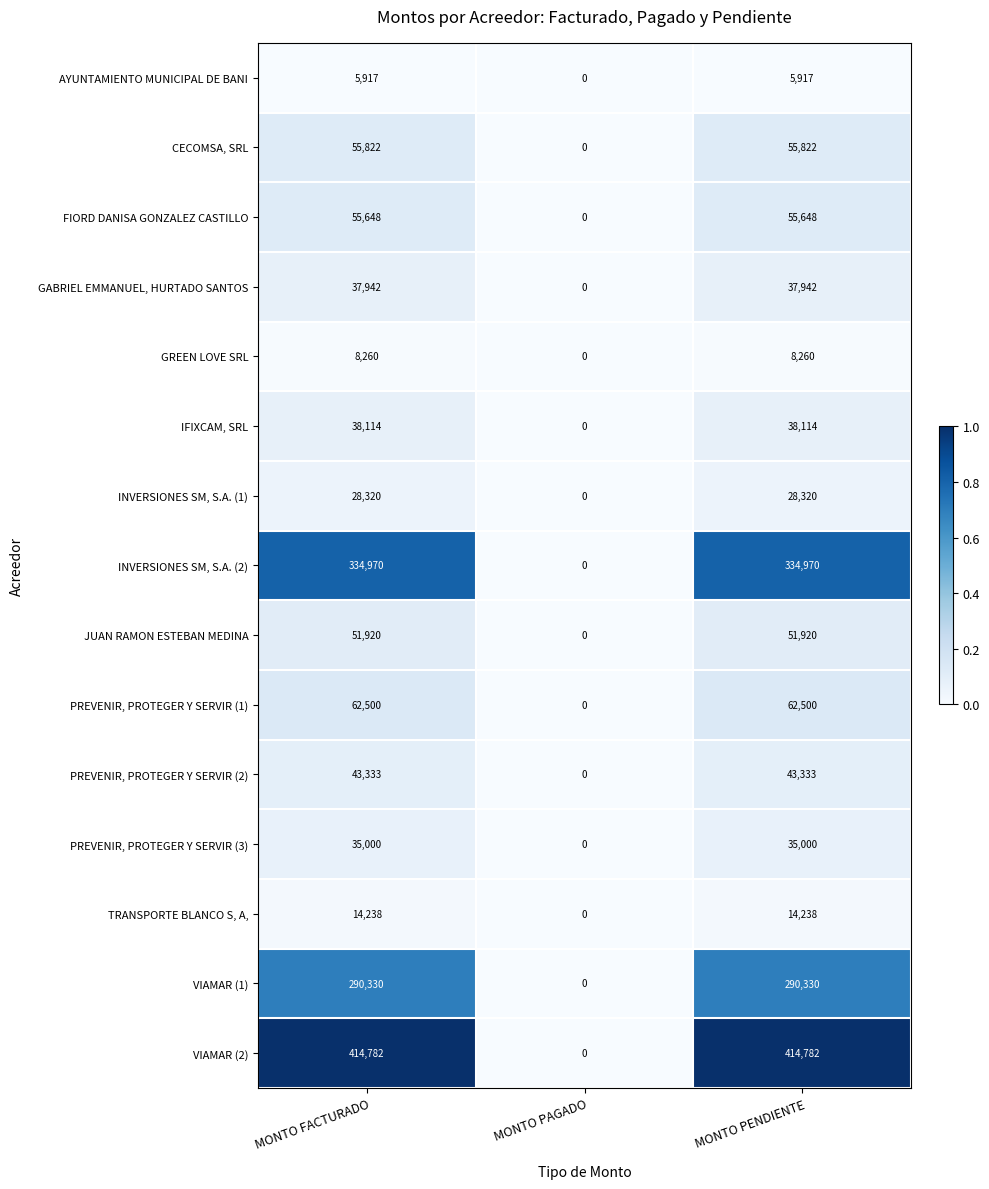

What value does the PREVENIR, PROTEGER Y SERVIR (3) series have at MONTO FACTURADO?

35000